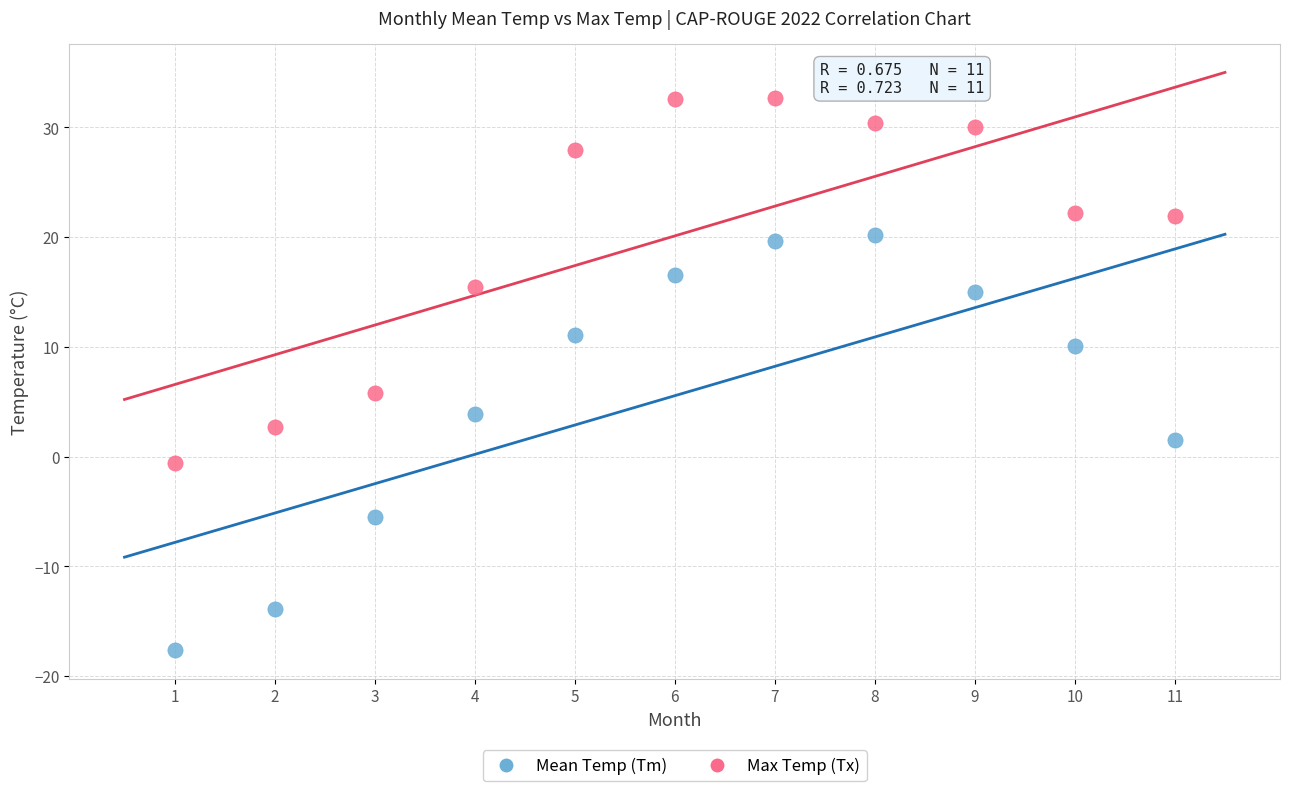

Across all series, what Y value is closest to 7?

5.8